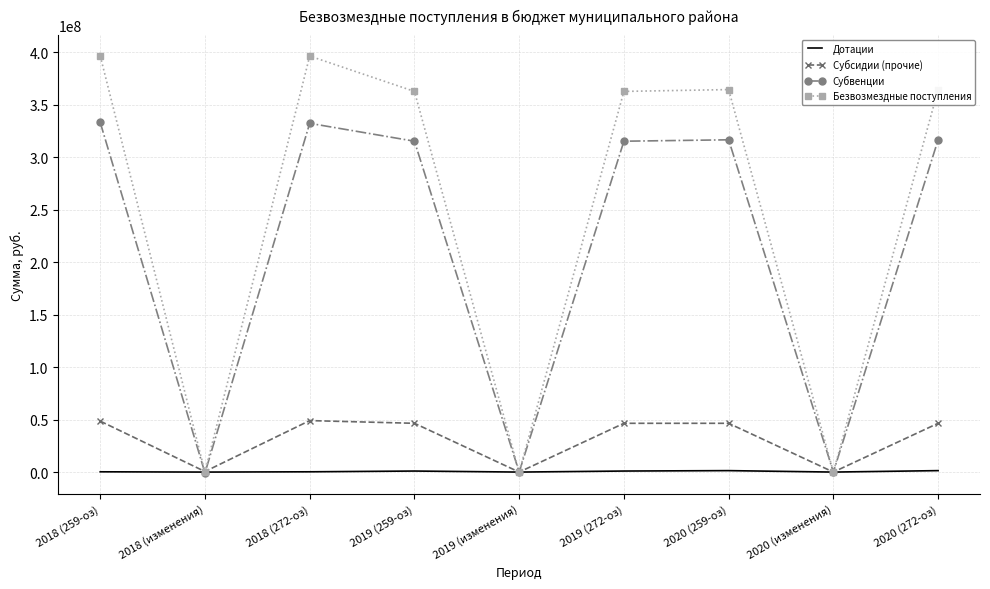

Which series has the largest total across all categories?

Безвозмездные поступления